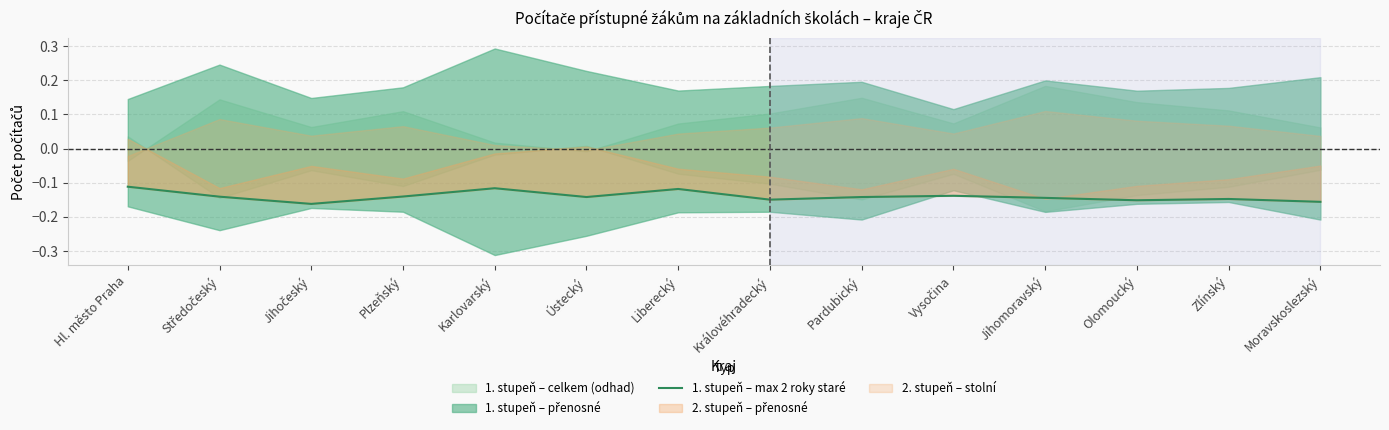

List the labels in order of value, smallest first.

Jihočeský, Moravskoslezský, Olomoucký, Královéhradecký, Zlínský, Jihomoravský, Pardubický, Ústecký, Středočeský, Plzeňský, Vysočina, Liberecký, Karlovarský, Hl. město Praha